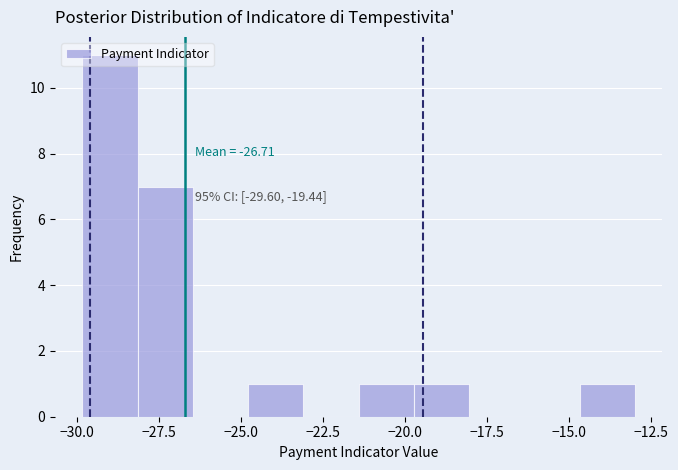

Read against the x-axis, roughly where is the centre of the tallest bar?

-29.0